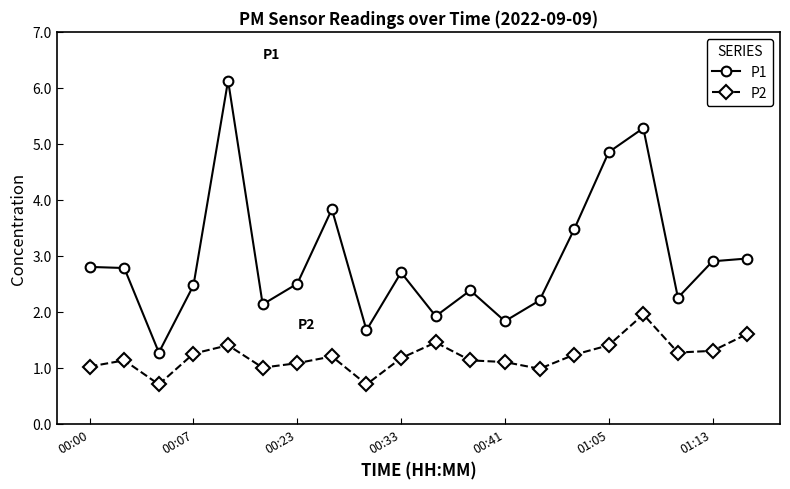

List the series in order of their peak value, highest first.

P1, P2